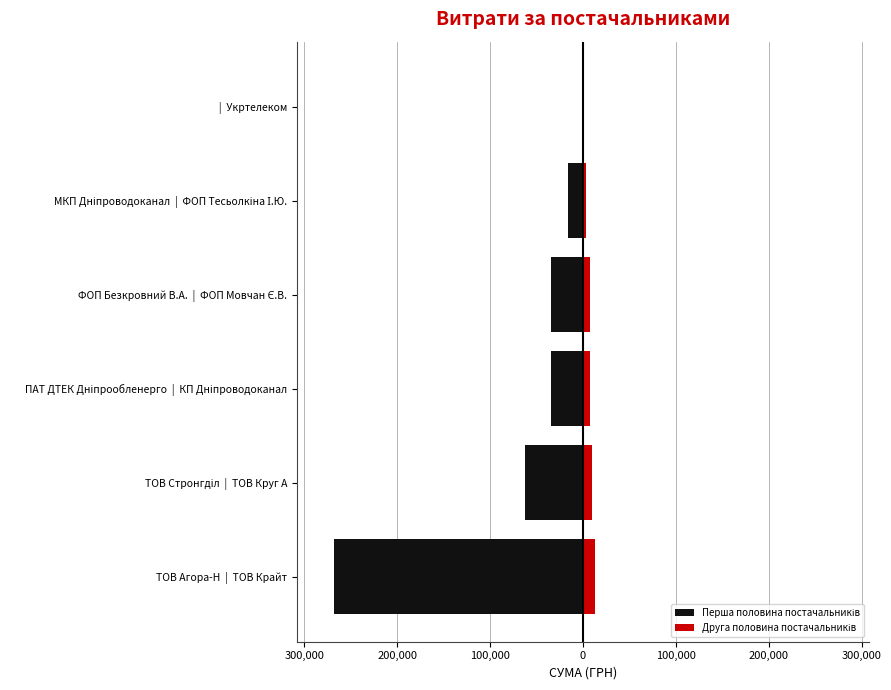

Are the bars horizontal?

Yes